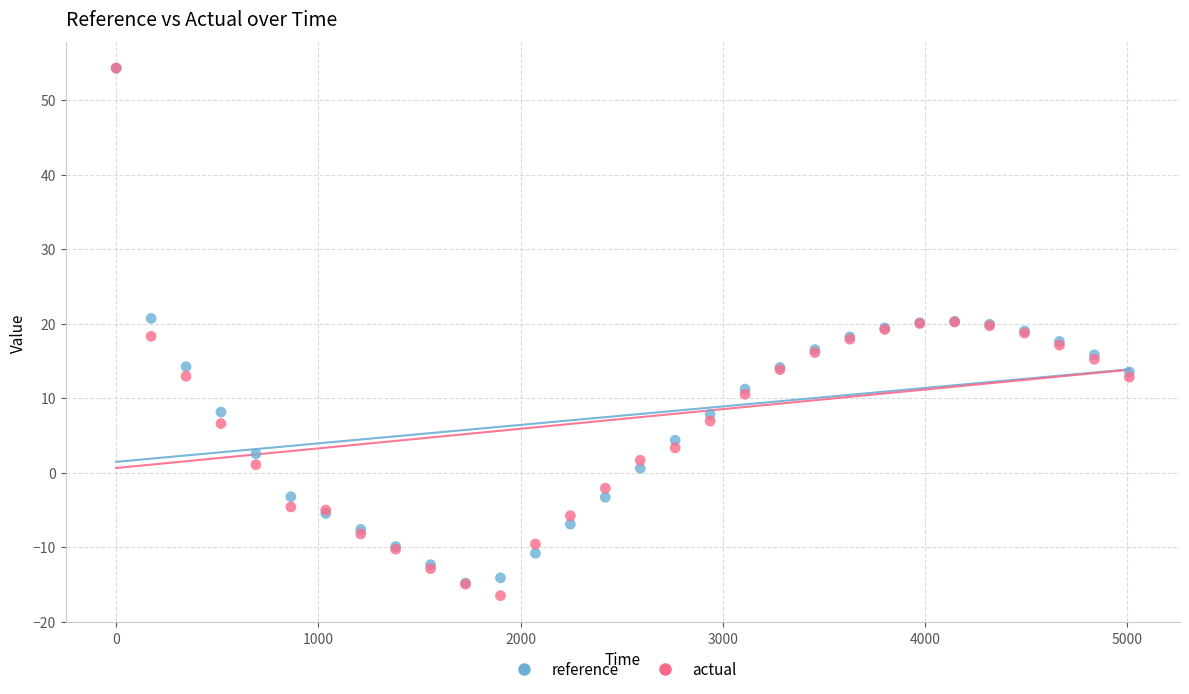

Which series has the largest Y range (max minus min)?

actual